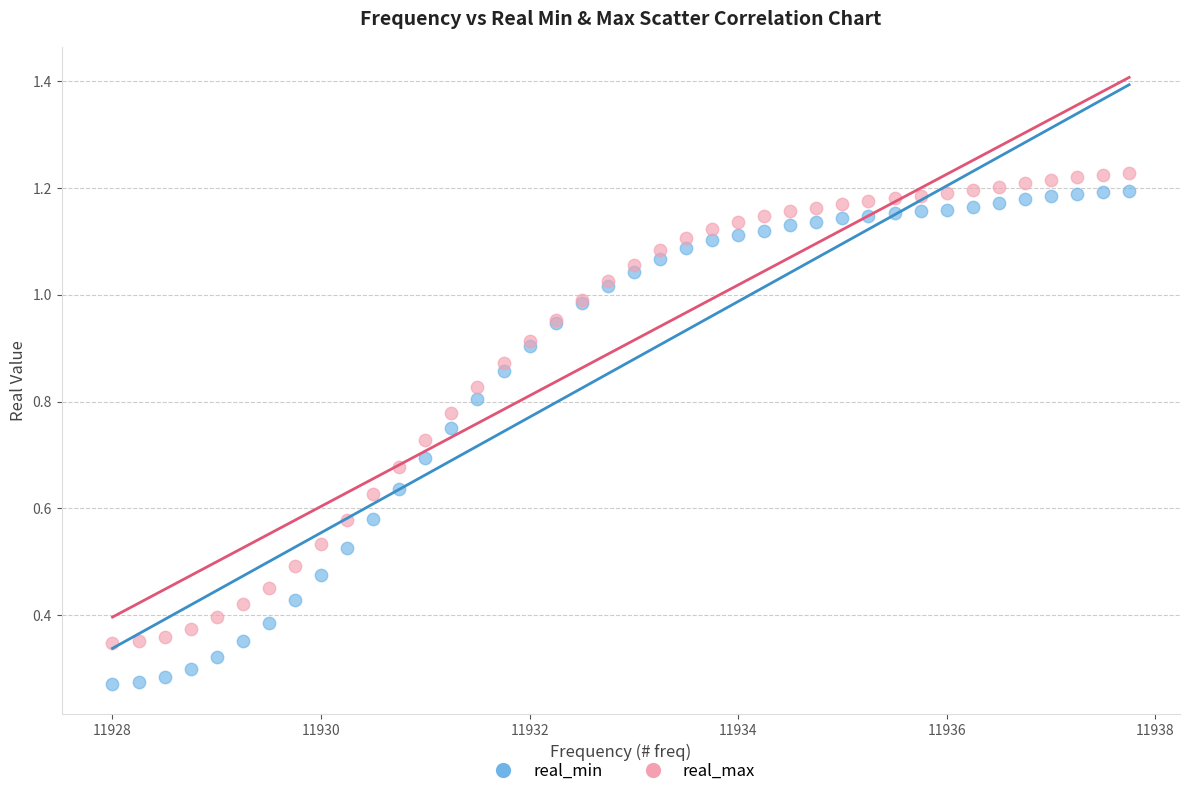

Which series has the widest spread of Y values?

real_min